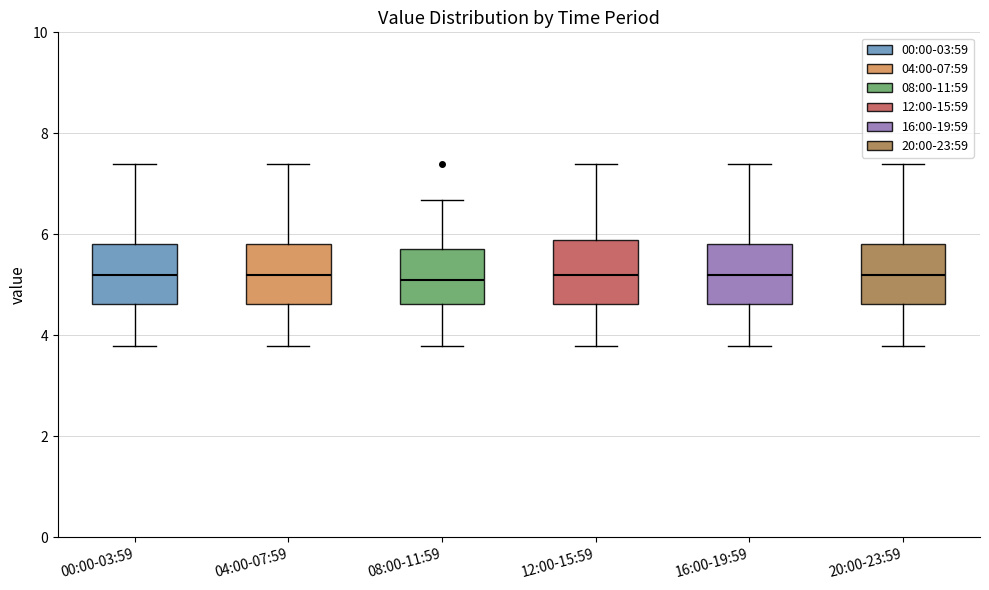

Reading left to right, read every box against the y-axis: the position of its median line, the range the box covers, and the ends of its whiskers. The values are not printed on the chart, so give them approximately, as read against the axis.

00:00-03:59: median 5.2, box 4.6 to 5.8, whiskers 3.8 to 7.4
04:00-07:59: median 5.2, box 4.6 to 5.8, whiskers 3.8 to 7.4
08:00-11:59: median 5.2, box 4.6 to 5.8, whiskers 3.8 to 6.6
12:00-15:59: median 5.2, box 4.6 to 5.8, whiskers 3.8 to 7.4
16:00-19:59: median 5.2, box 4.6 to 5.8, whiskers 3.8 to 7.4
20:00-23:59: median 5.2, box 4.6 to 5.8, whiskers 3.8 to 7.4